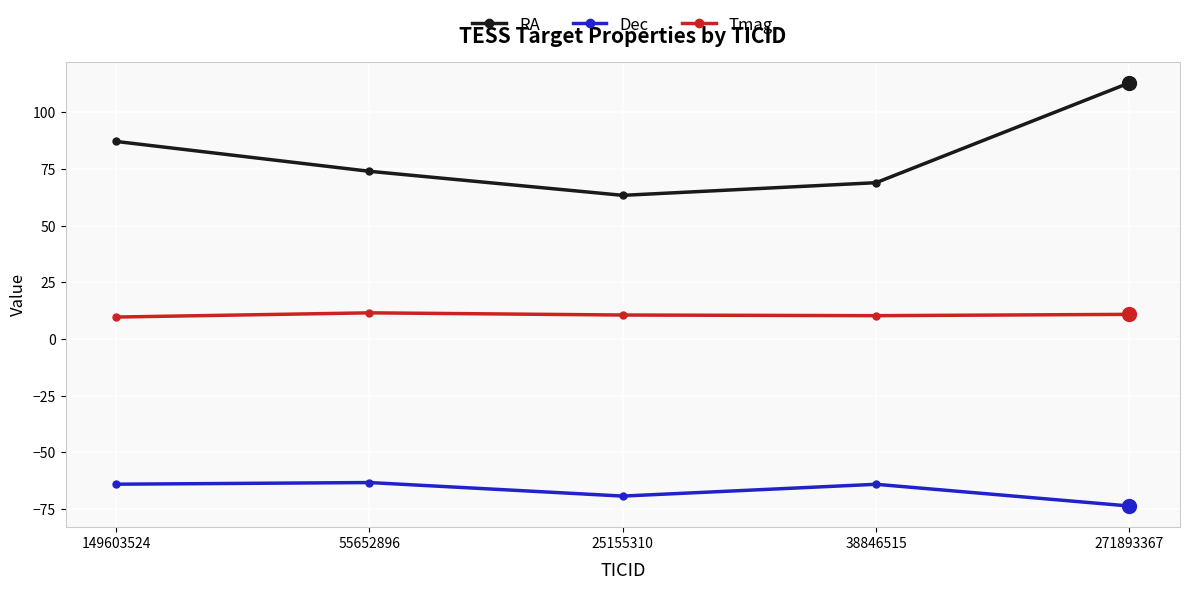

Which series has the largest total across all categories?

RA